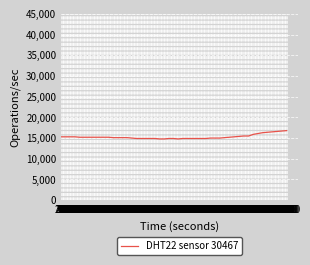

Does the chart have visible grid lines?

Yes